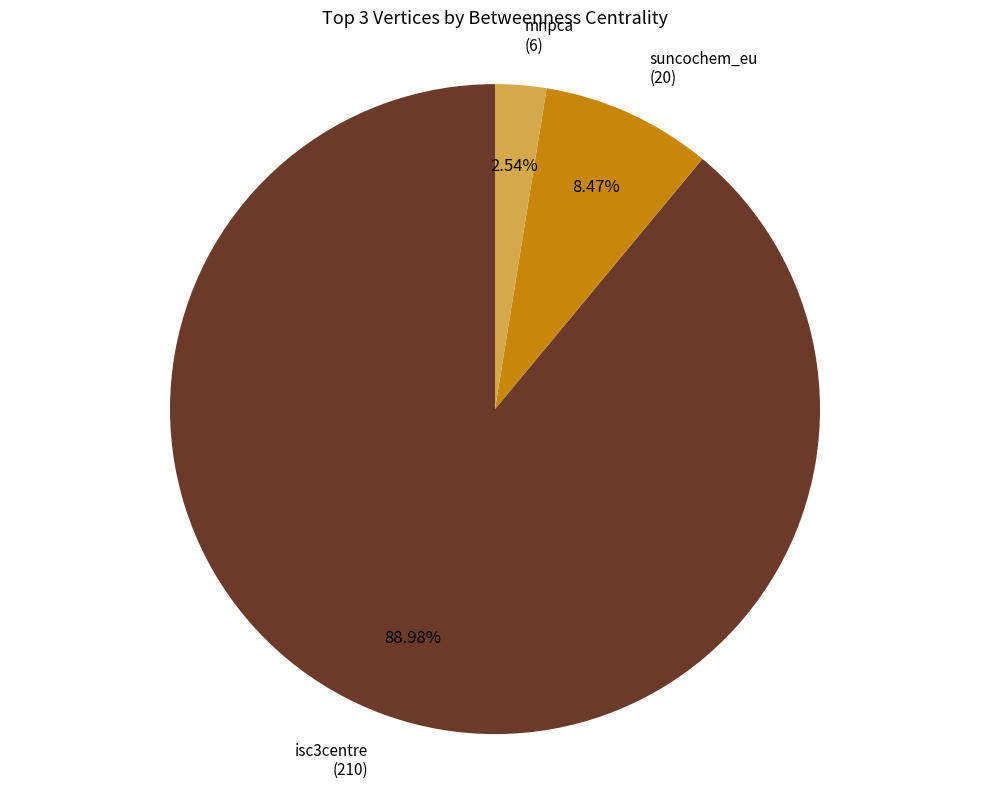

Rank the categories by value from lowest to highest.

mnpca, suncochem_eu, isc3centre